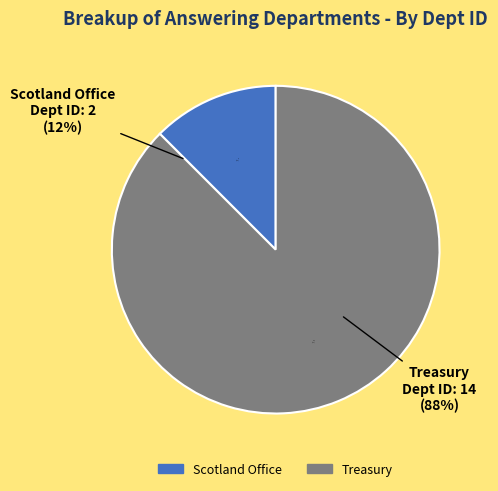

What is the total percentage of Treasury and Scotland Office?

100.0%